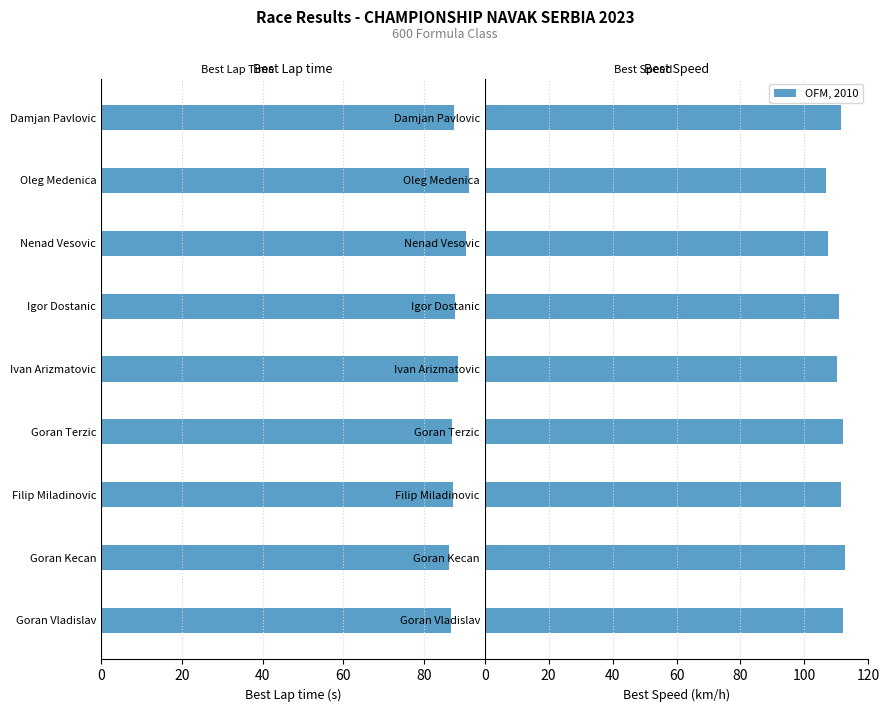

The Best Speed series shows 44.6 at Filip Miladinovic. True or false?

False